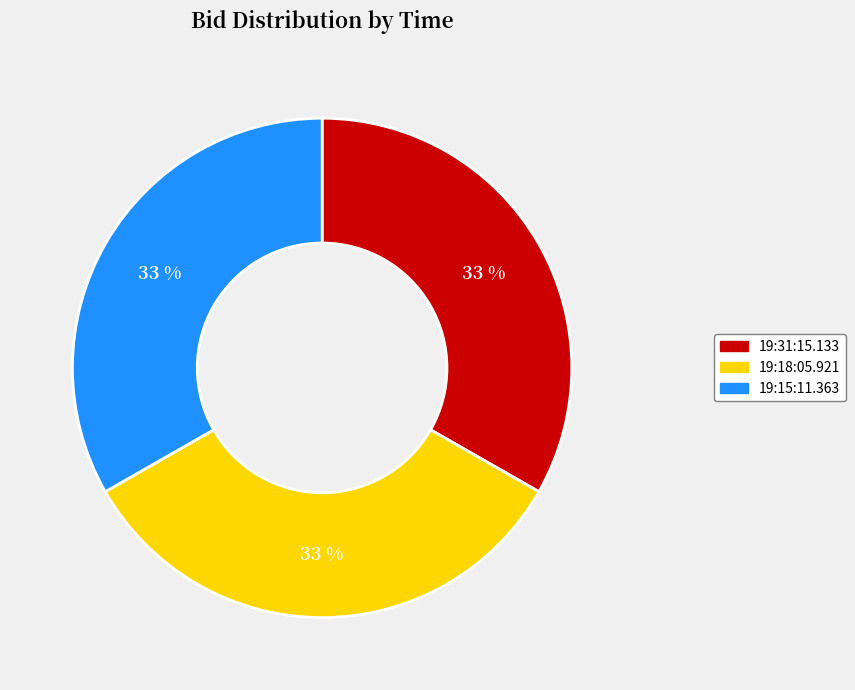

Approximately how many times larger is the value at 19:18:05.921 compared to 19:15:11.363?

1.0